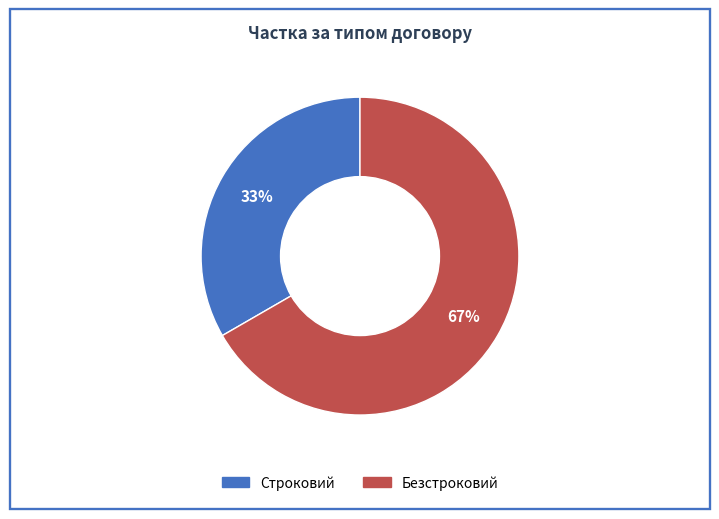

Count the number of slices in the pie.

2